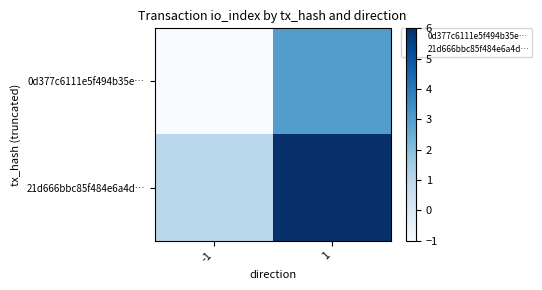

What is the greatest value displayed?

6